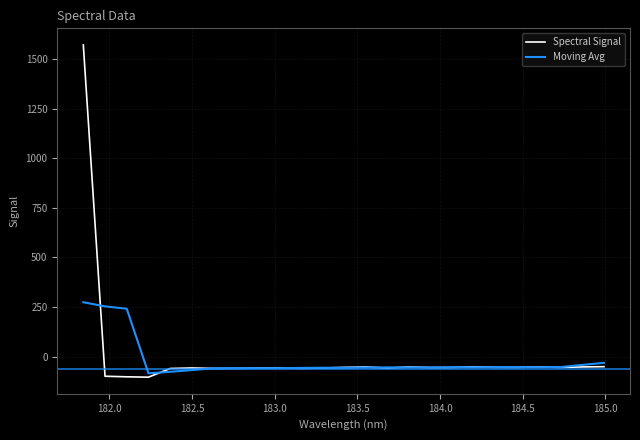

What are all the series names shown in the legend?

Spectral Signal, Moving Avg